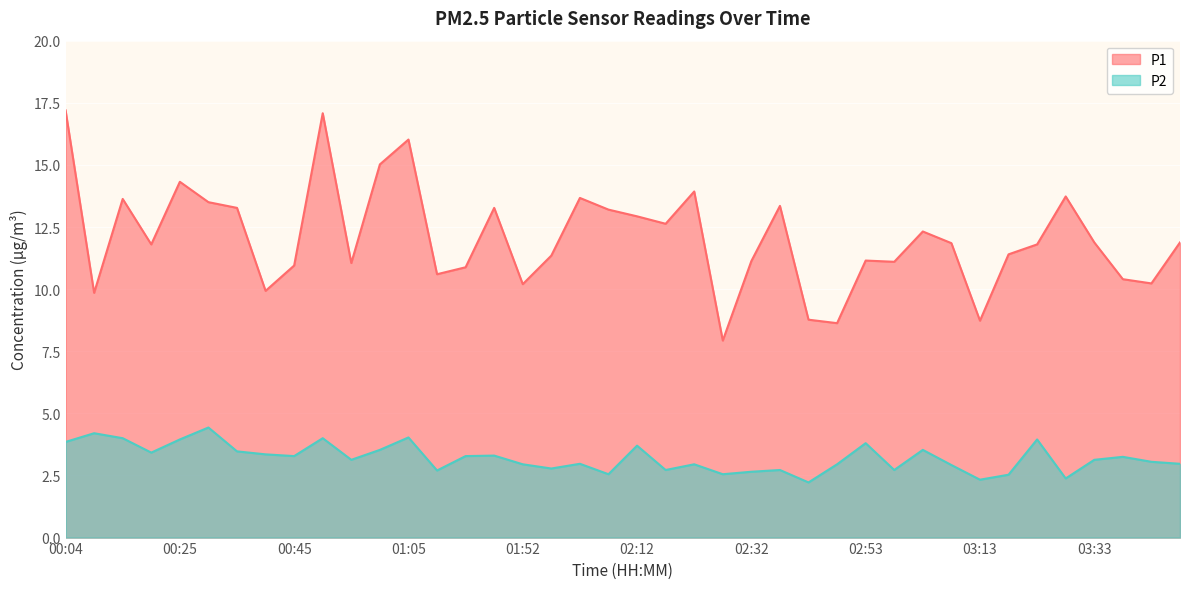

What are all the series names shown in the legend?

P1, P2